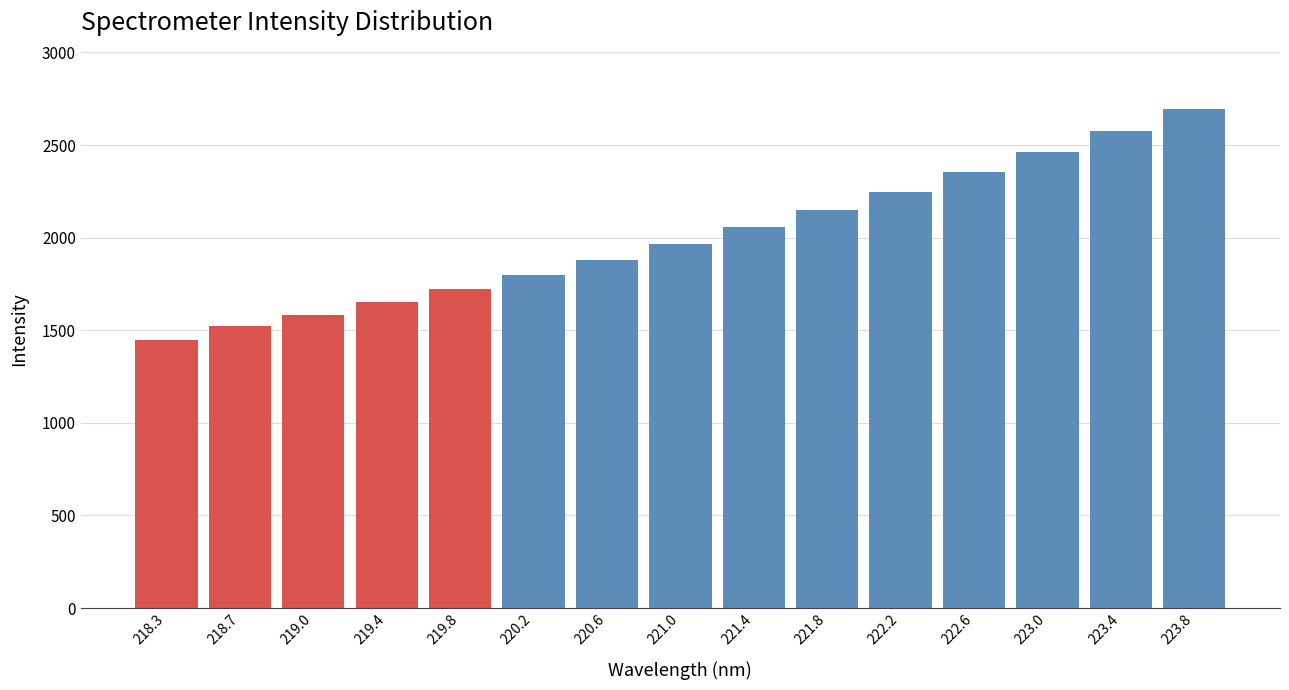

Reading left to right, transcribe all the data shown in this chart.

1447.6	1521.7	1584.7	1652.2	1724.1	1800.8	1881.4	1966.5	2057.2	2148.2	2249.0	2353.5	2462.6	2574.8	2693.2